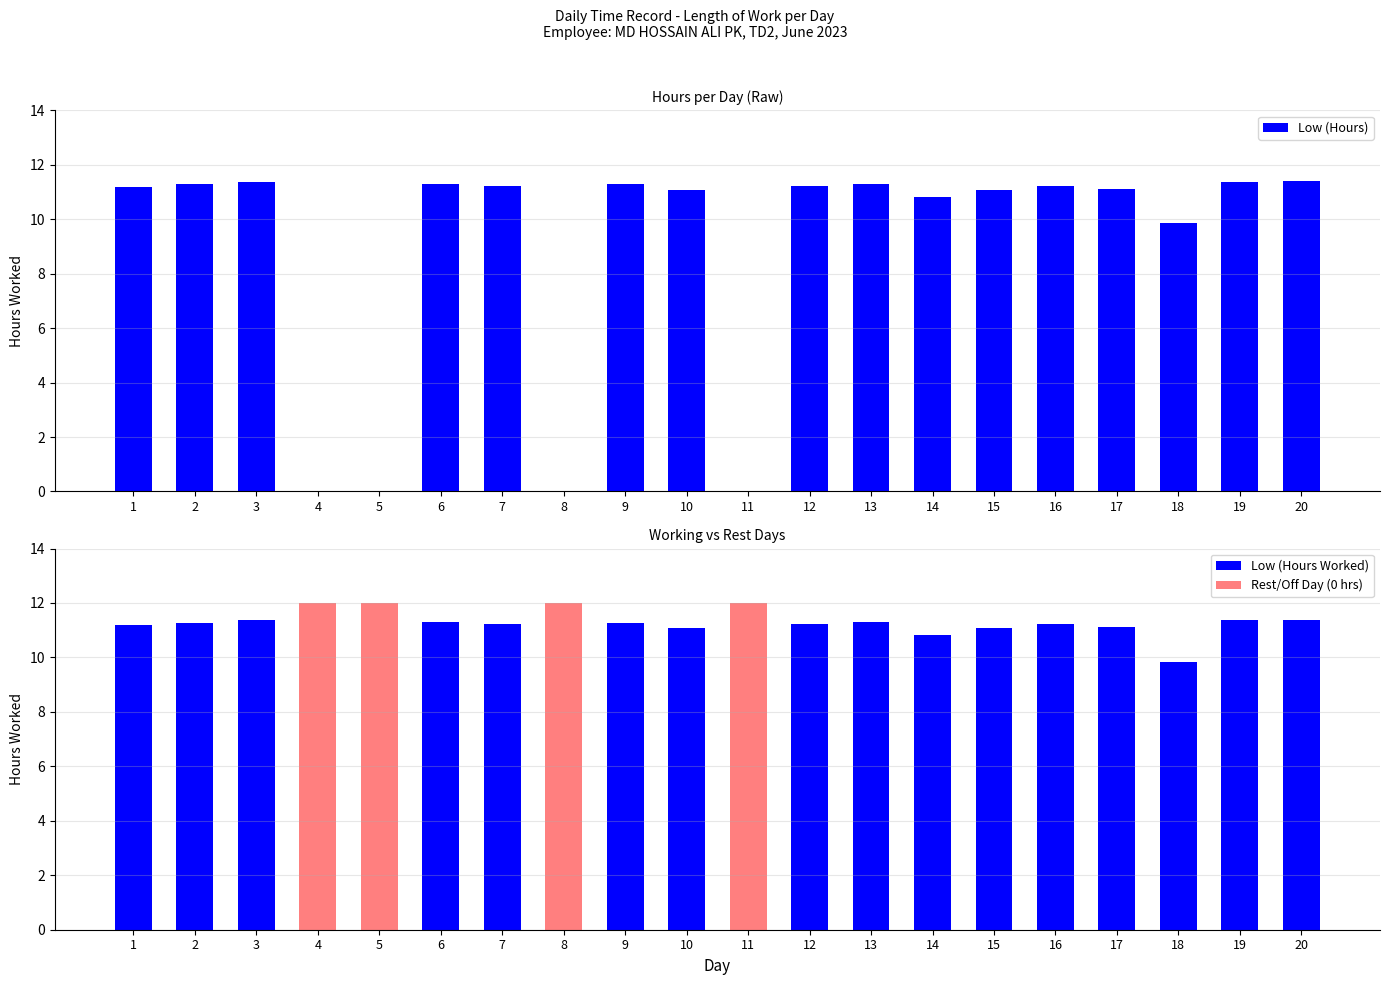

The Low (Hours Worked) series shows 11.2 at 1. True or false?

True